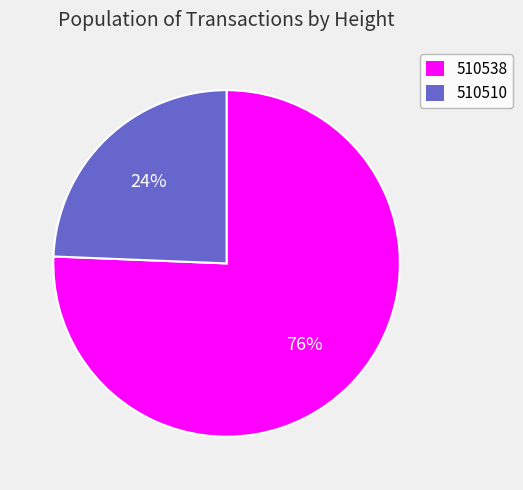

Rank the categories by value from lowest to highest.

510510, 510538